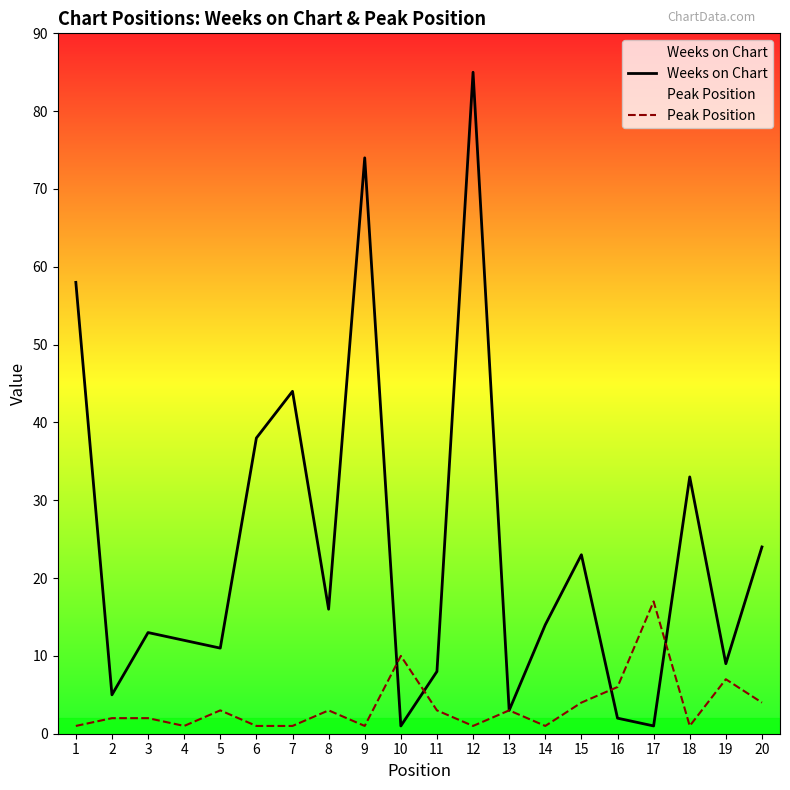

Reading right to left, what are all the values shown in this chart?

Weeks on Chart: 20=24	19=9	18=33	17=1	16=2	15=23	14=14	13=3	12=85	11=8	10=1	9=74	8=16	7=44	6=38	5=11	4=12	3=13	2=5	1=58
Peak Position: 20=4	19=7	18=1	17=17	16=6	15=4	14=1	13=3	12=1	11=3	10=10	9=1	8=3	7=1	6=1	5=3	4=1	3=2	2=2	1=1